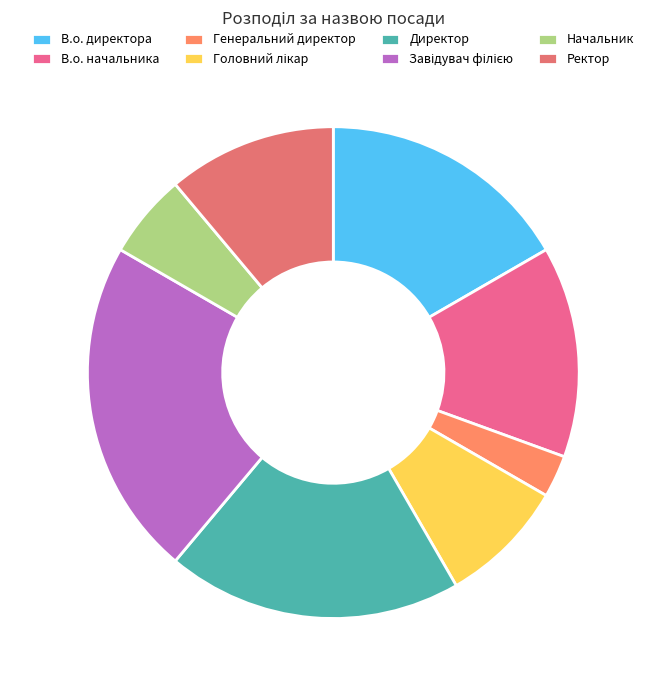

To the nearest percent, what is the combined percentage of В.о. директора and Ректор?

28%